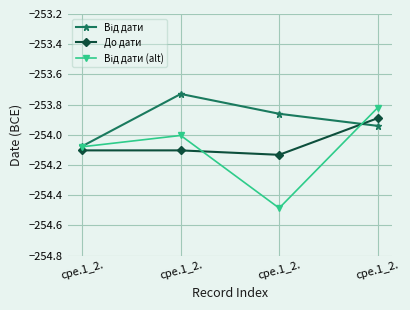

True or false: До дати has more than 0 points higher than both neighbors.

False